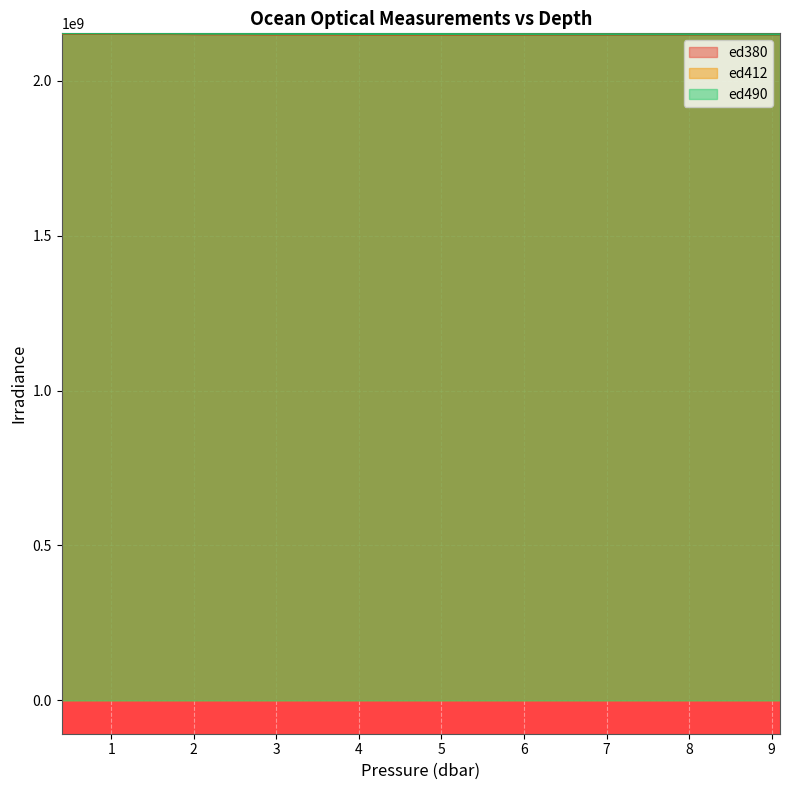

Is it true that ed380 equals 3615862304 at 3.7?

False